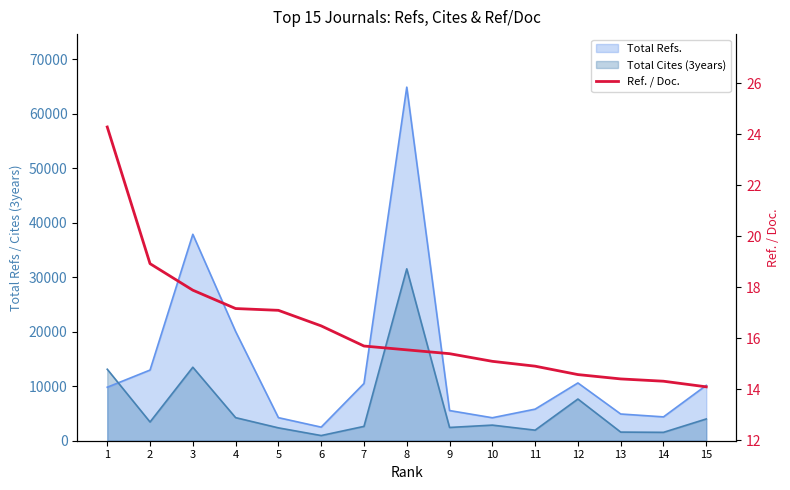

What is the sum of all values?

245.8